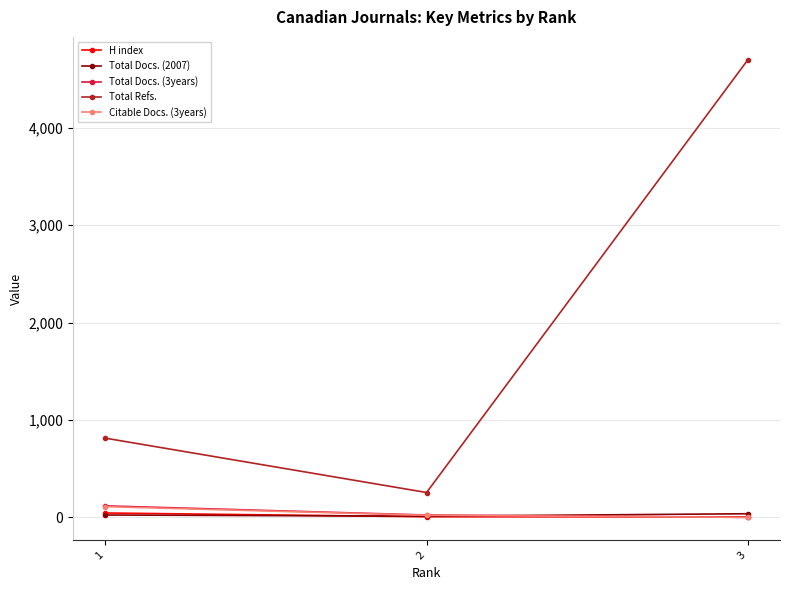

What is the total value across all series at 1?

1110